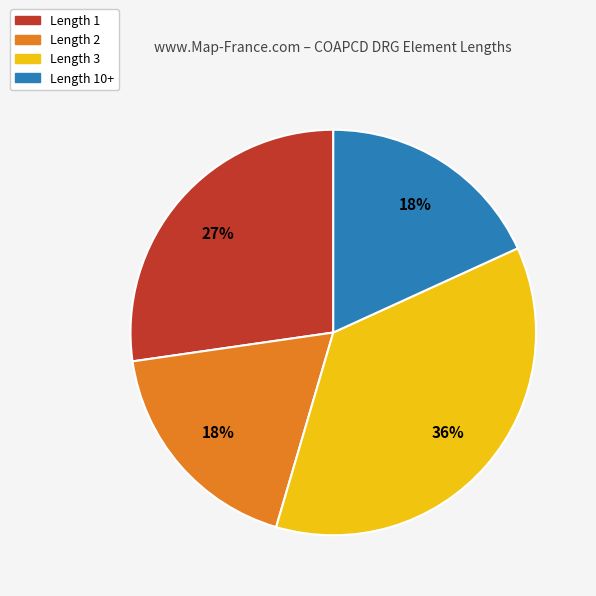

Is there a majority slice in this chart?

No